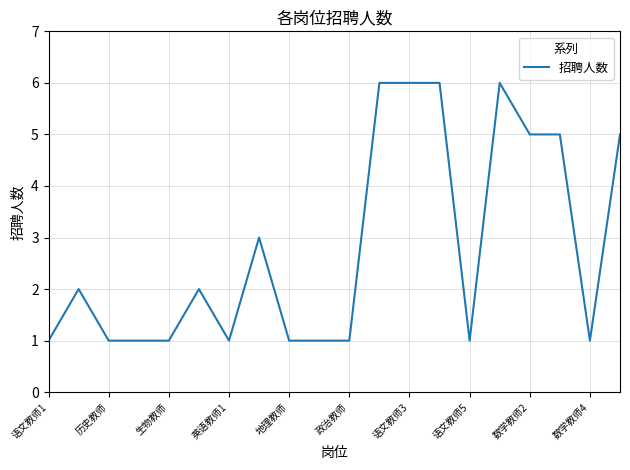

What is the greatest value displayed?

6